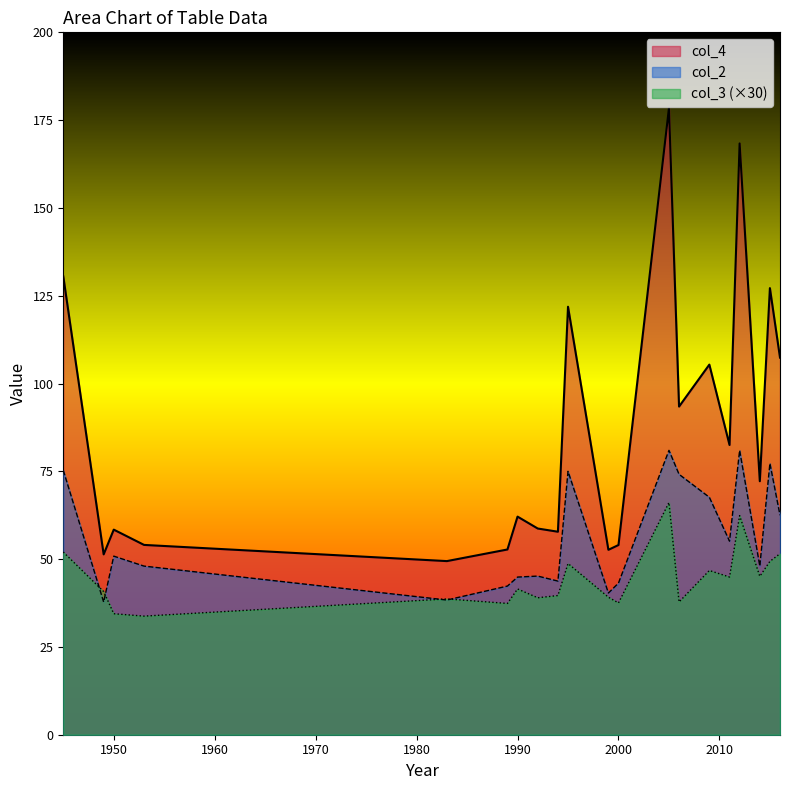

List the series in order of their overall mean, lowest first.

col_3 (×30), col_2, col_4